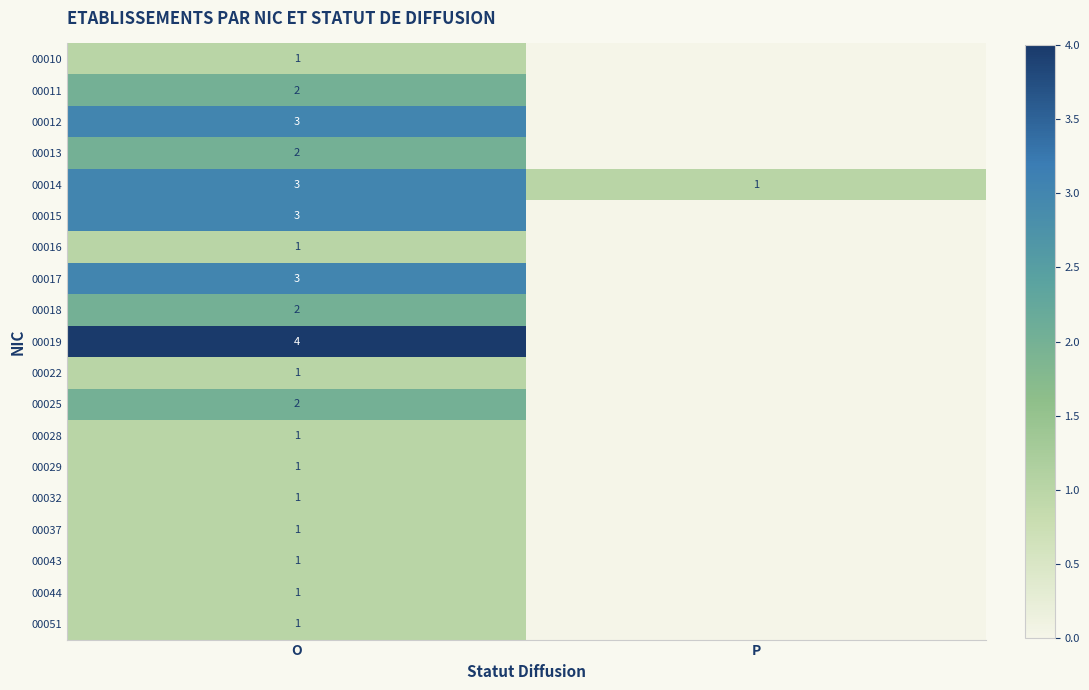

Rank the categories by 00014 value from highest to lowest.

O, P